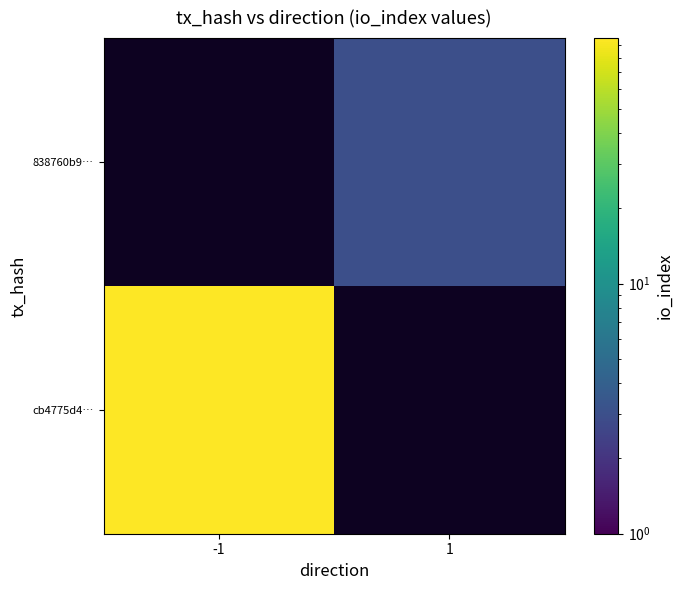

Which has a higher value, -1 or 1?

1